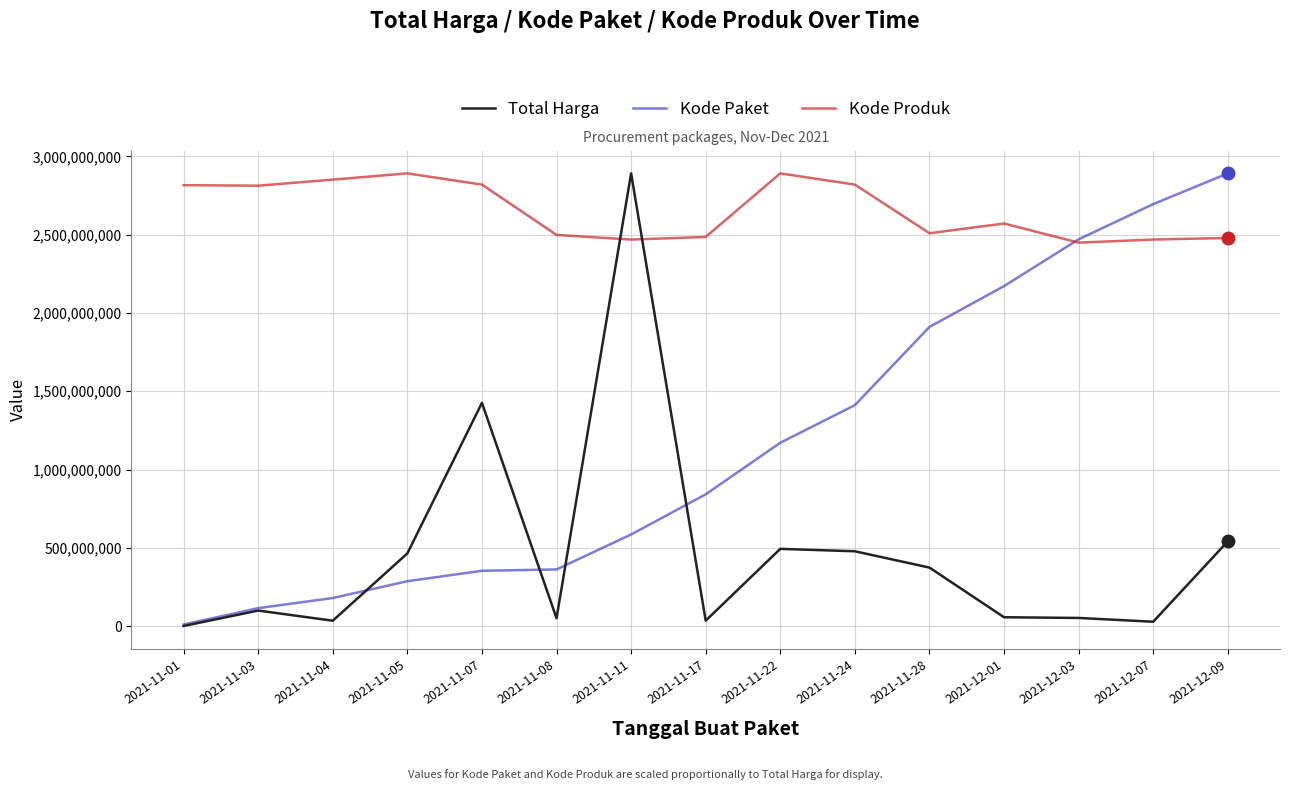

Is the value of Kode Produk at 2021-12-01 greater than the value of Kode Paket at 2021-11-07?

Yes